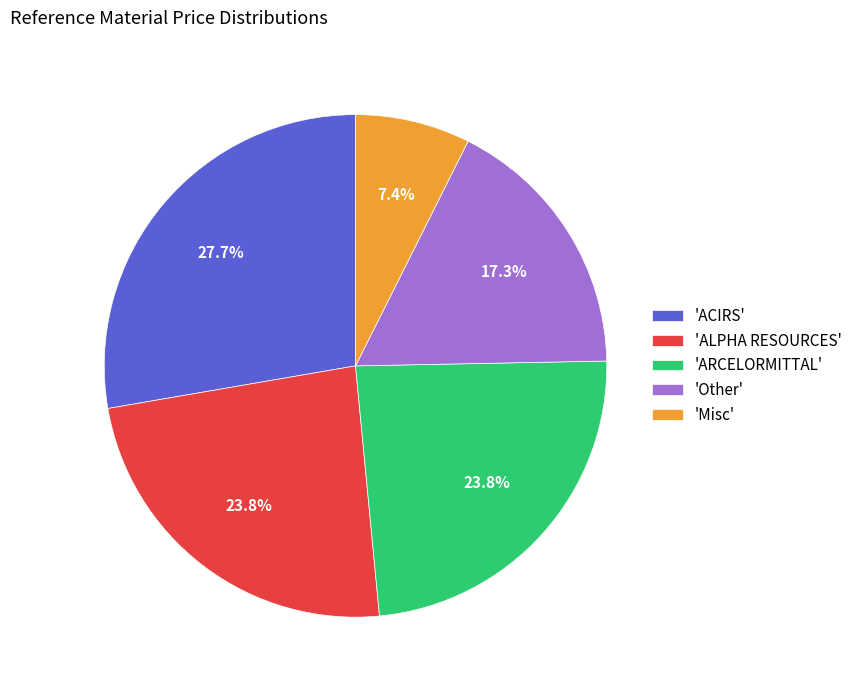

Is 'ACIRS' the majority of the pie?

No